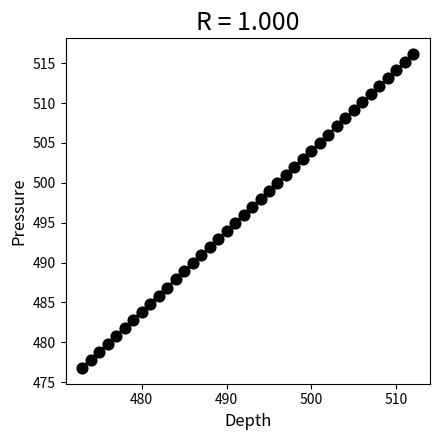

What is the range of X values (max minus min)?

39.0